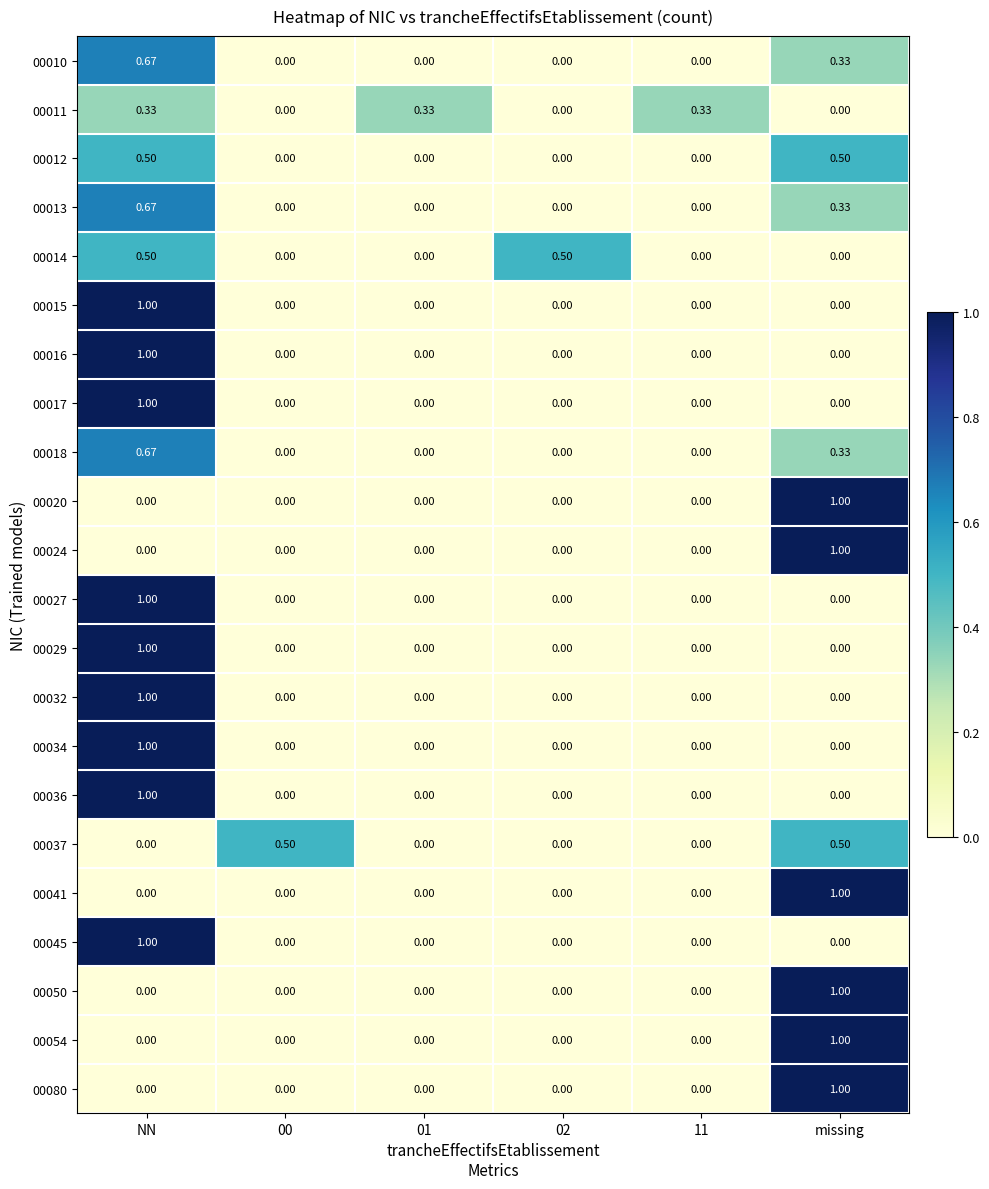

At which category is the sum across all series the highest?

NN